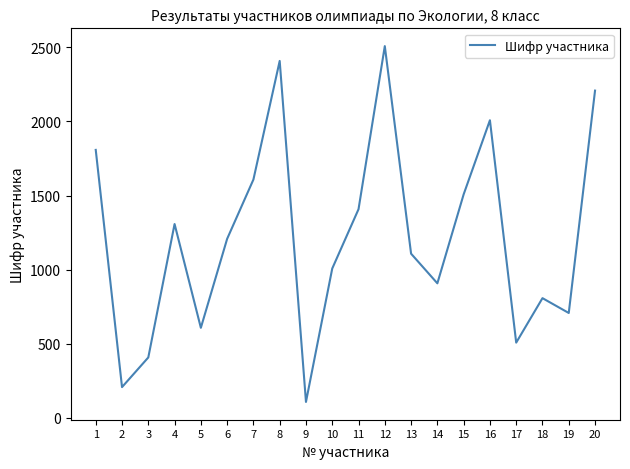

How many values are below 1208?

10